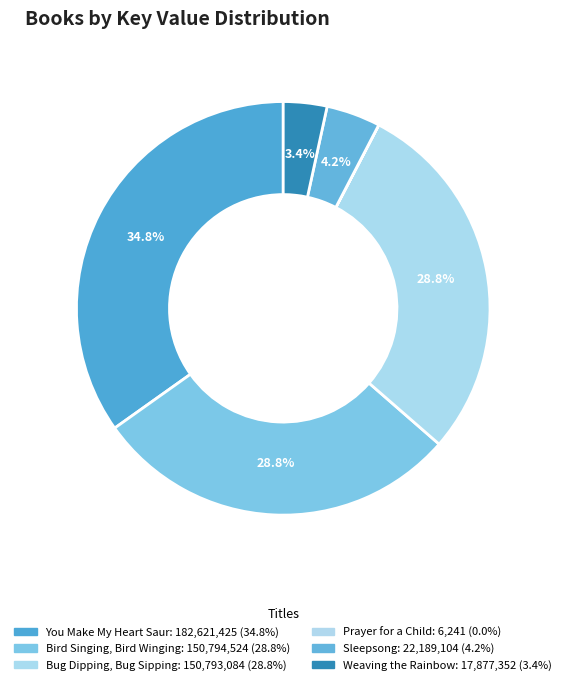

To the nearest percent, what is the difference between the Bug Dipping, Bug Sipping and Prayer for a Child slice percentages?

29%